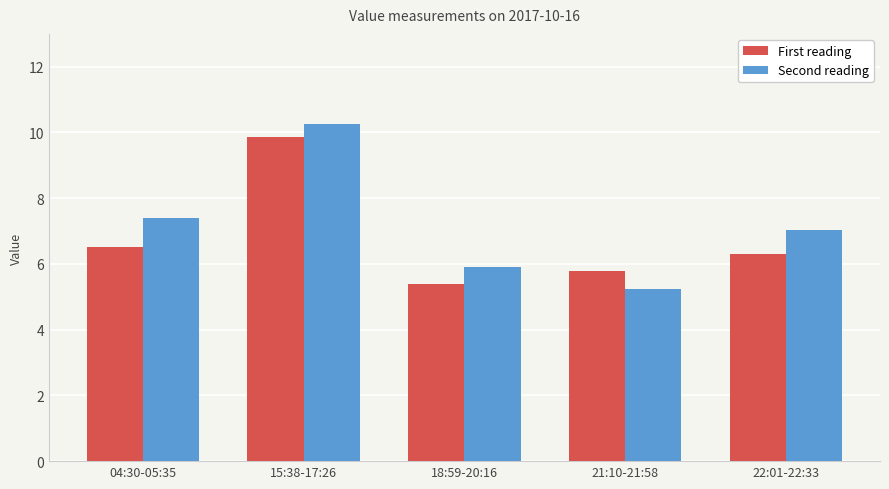

What is the total value across all series at 15:38-17:26?

20.1